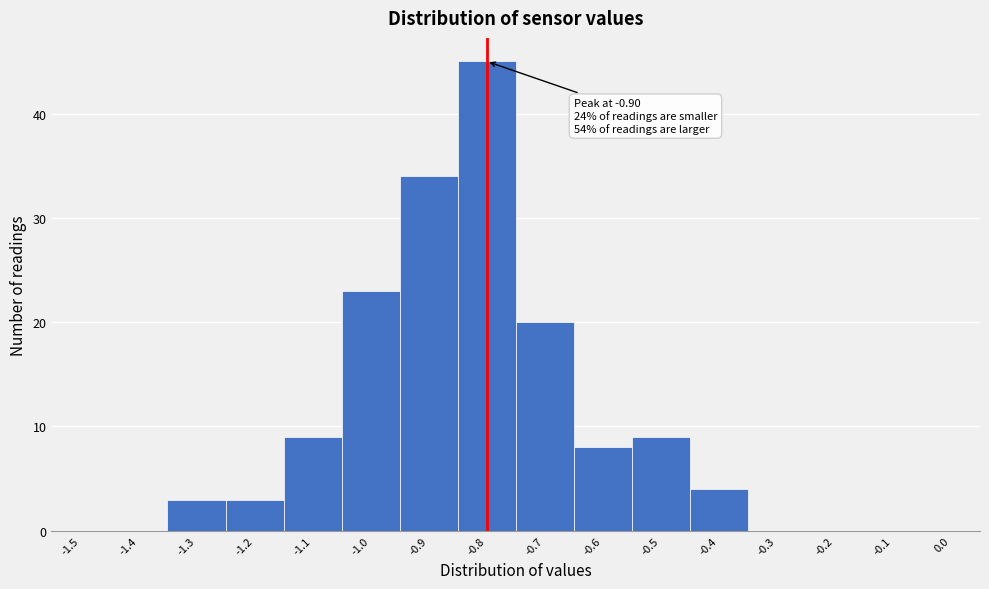

Over which range of the x-axis is the bar tallest?

-0.85 to -0.75